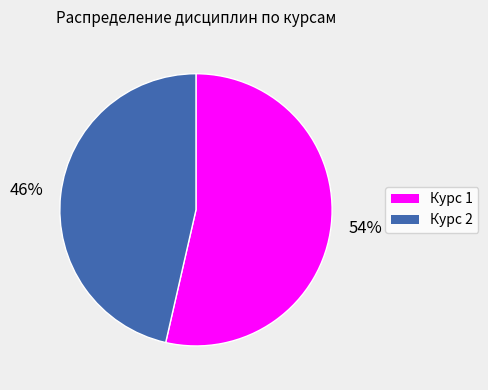

Is it true that Курс 1 is 54% of the pie?

True